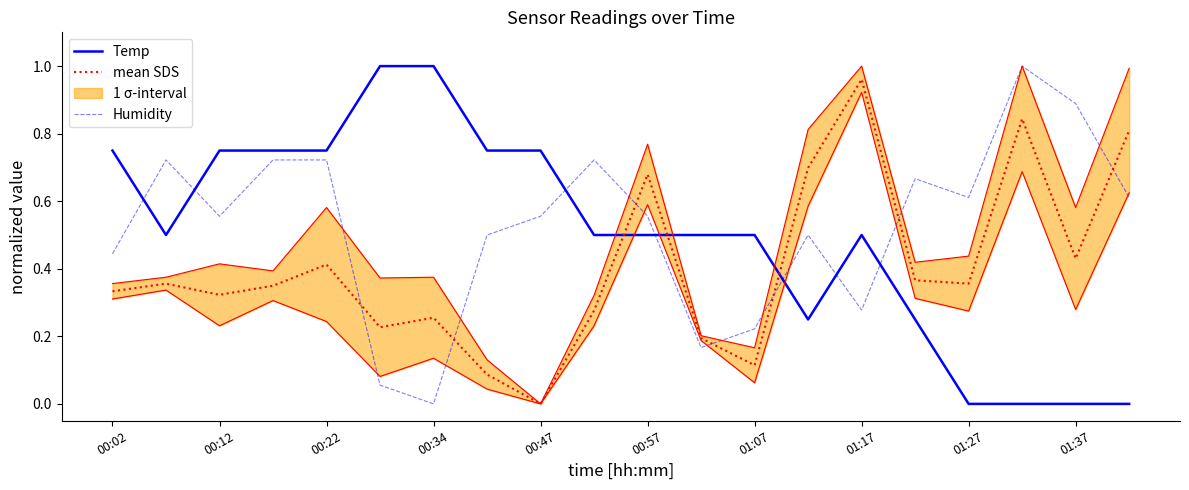

Which category has the lowest value in the mean SDS series?

00:47